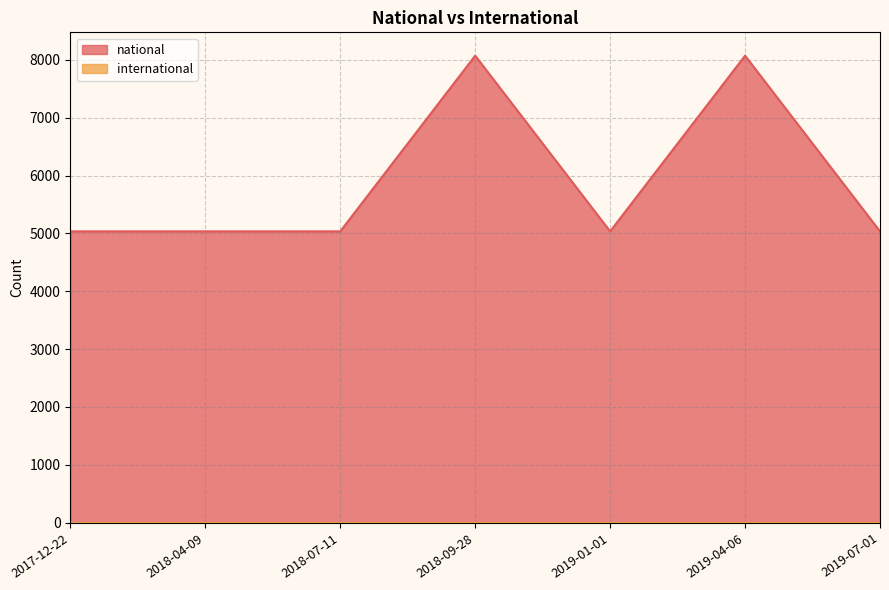

What value does the data have at 2019-01-01, to the nearest 100?

5000